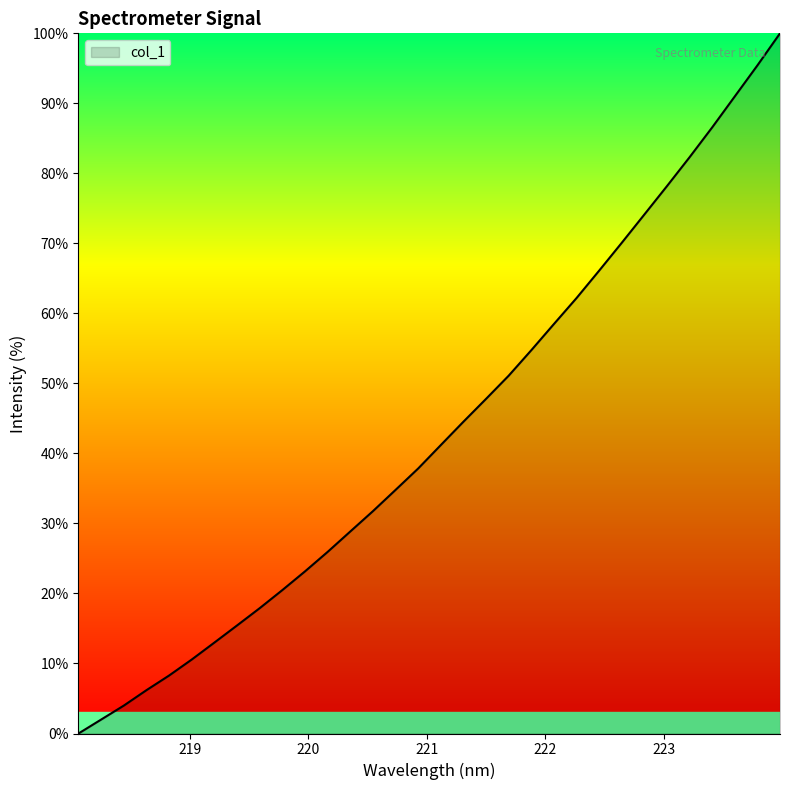

What is the maximum value shown in the chart?

100.0